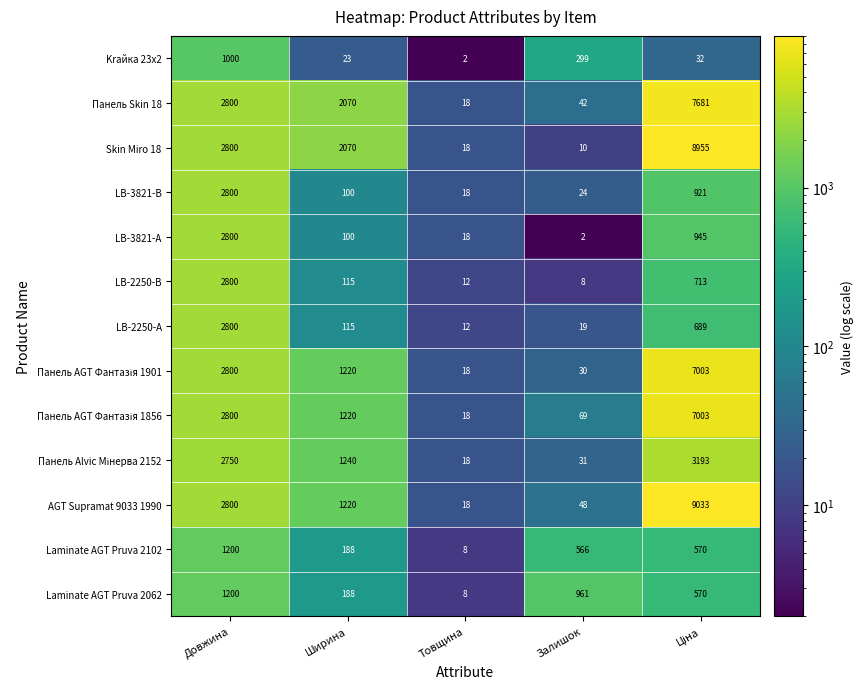

Which series has the widest spread of values?

AGT Supramat 9033 1990